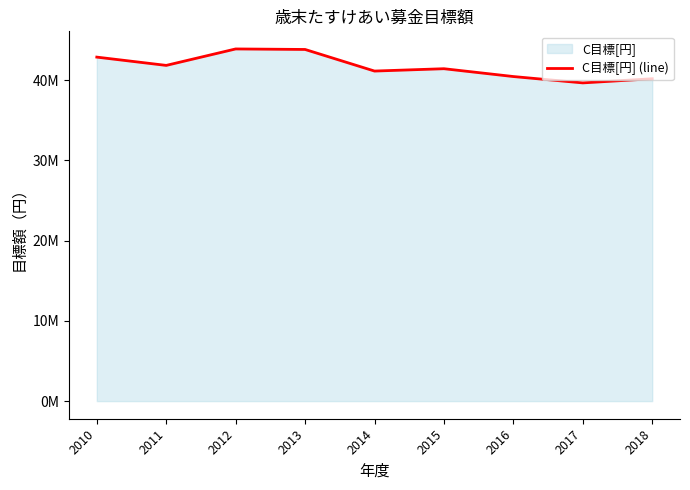

What is the greatest value displayed?

43871000